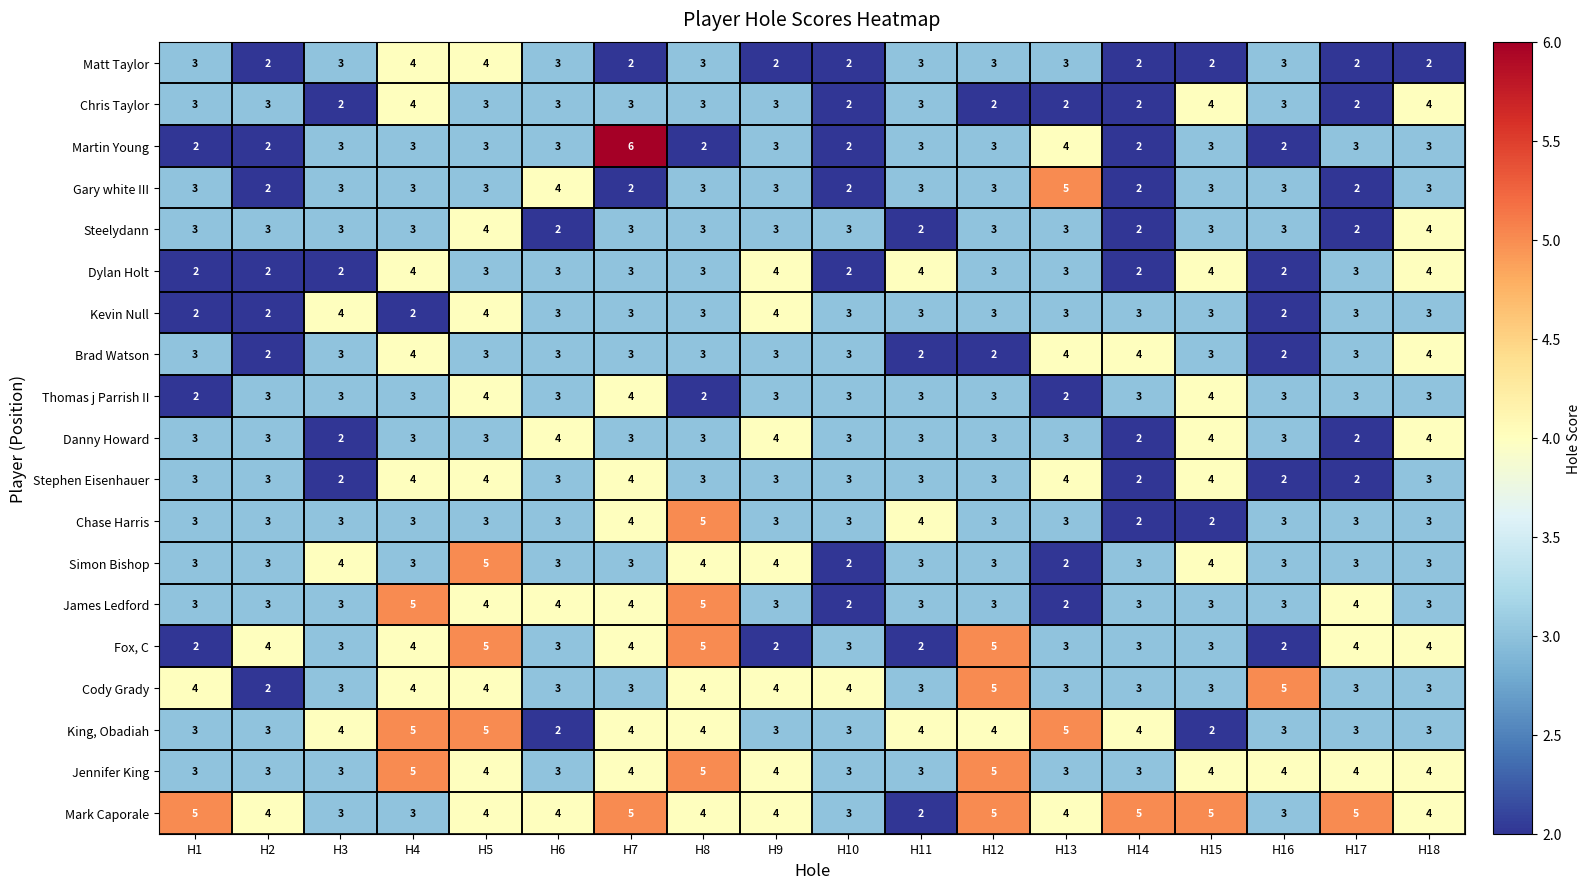

How many distinct data groups are displayed?

19